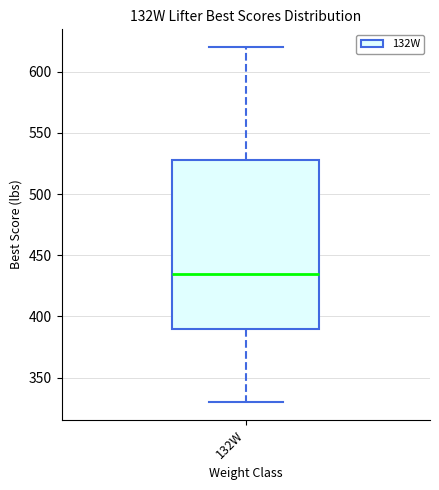

Transcribe this box plot: give where the median line is, the range the box spans, and where the two whiskers end, as read against the y-axis. The values are not printed on the chart, so give them approximately, as read against the axis.

median 435, box 390 to 530, whiskers 330 to 620